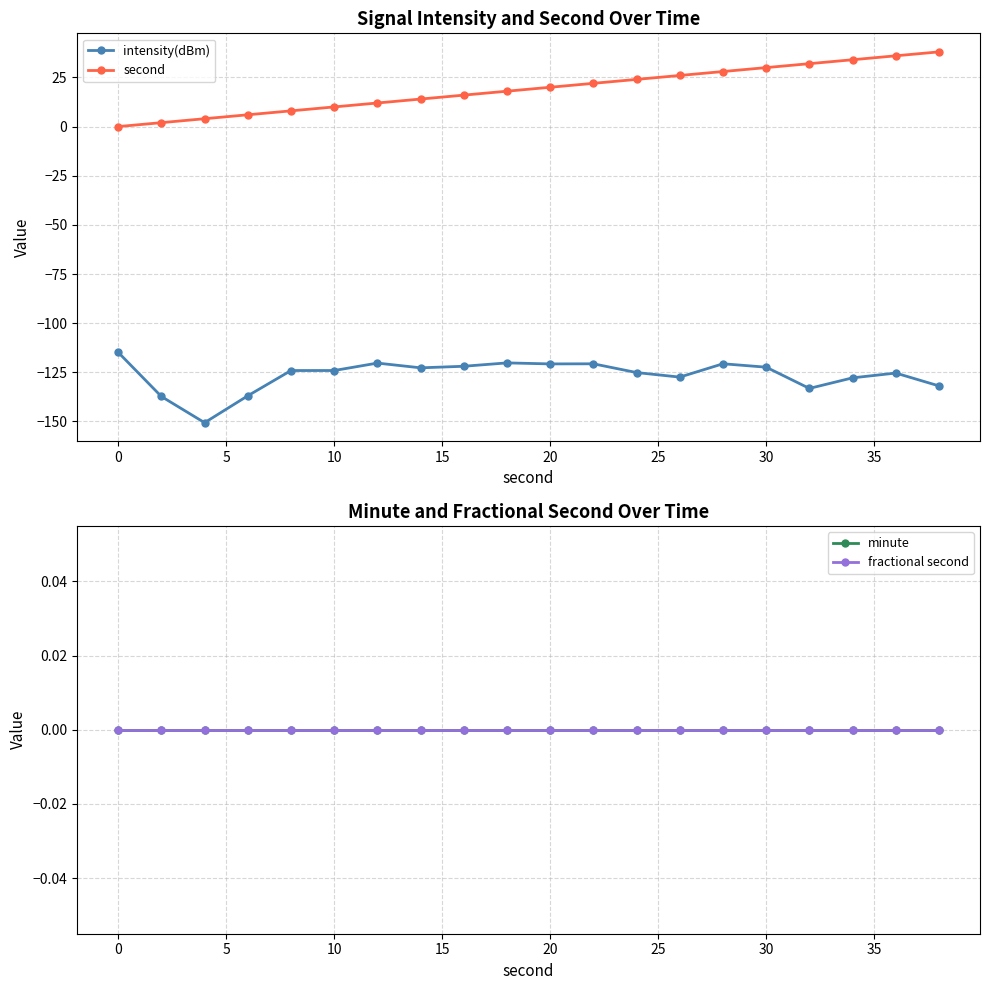

What are all the series names shown in the legend?

intensity(dBm), second, minute, fractional second